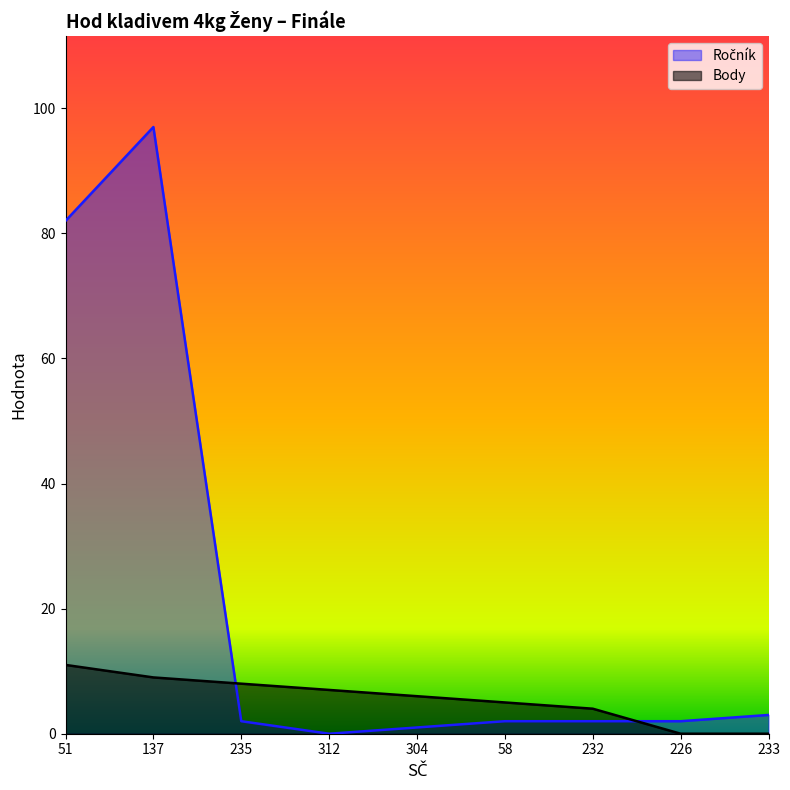

How many data points in Body are less than 6?

4